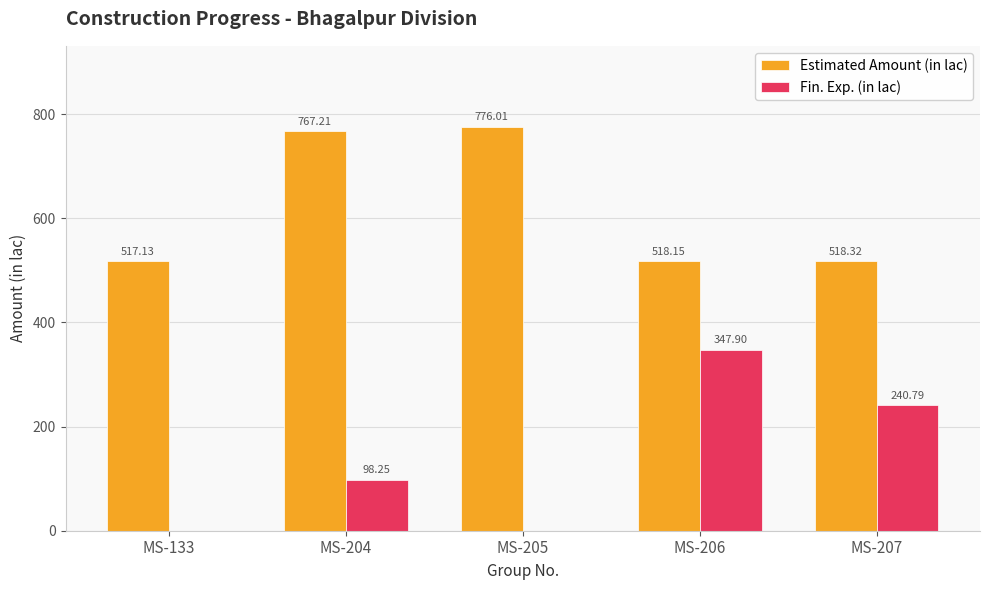

True or false: Estimated Amount (in lac) has a value of 310.9 at MS-133.

False